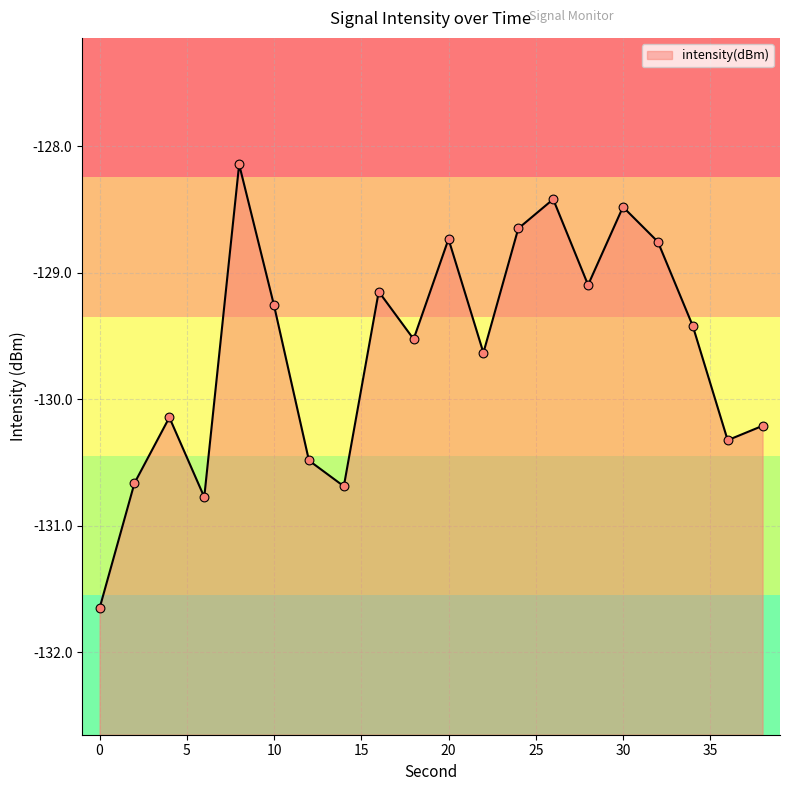

Between 2 and 24, which is larger?

24